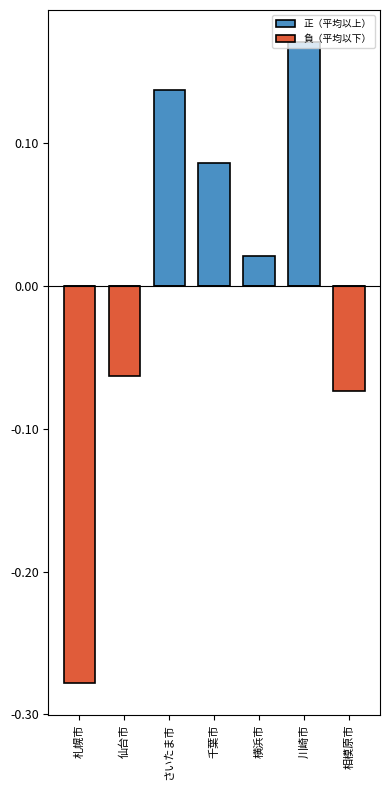

True or false: 正（平均以上） has a value of -0.1 at 札幌市.

False